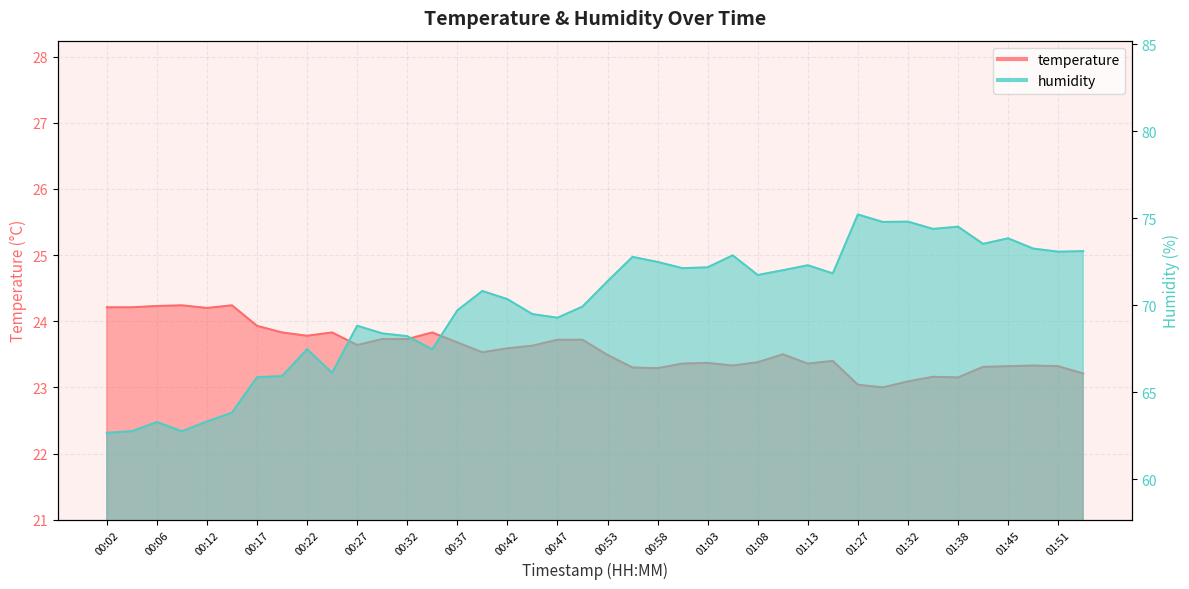

How many data points in humidity are less than 71?

20